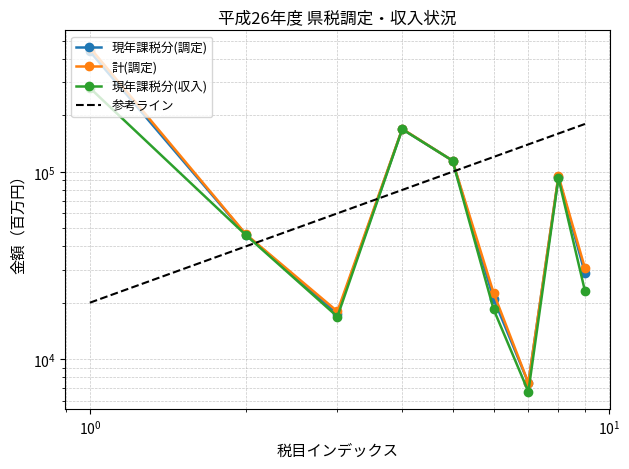

Reading left to right, list all the values displayed in this chart.

現年課税分(調定): 439311	46098	17476	169008	114666	20970	7467	93725	28693
計(調定): 460584	46333	17967	169565	114666	22549	7467	95068	30540
現年課税分(収入): 280393	45850	16850	168694	114666	18435	6703	92532	23067
参考ライン: 20000	40000	60000	80000	100000	120000	140000	160000	180000